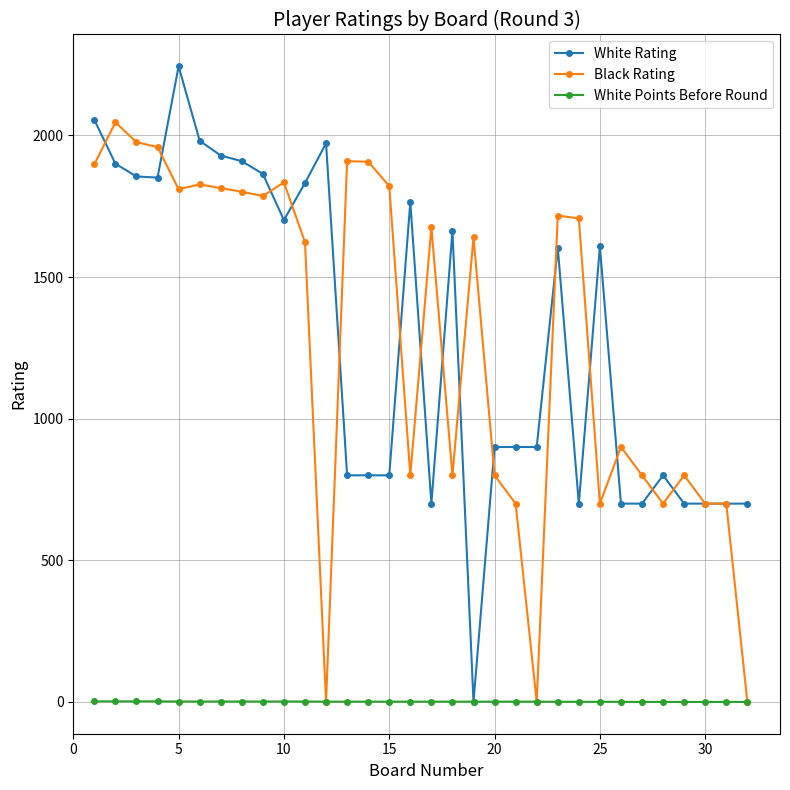

Which series has the largest range (max minus min)?

White Rating